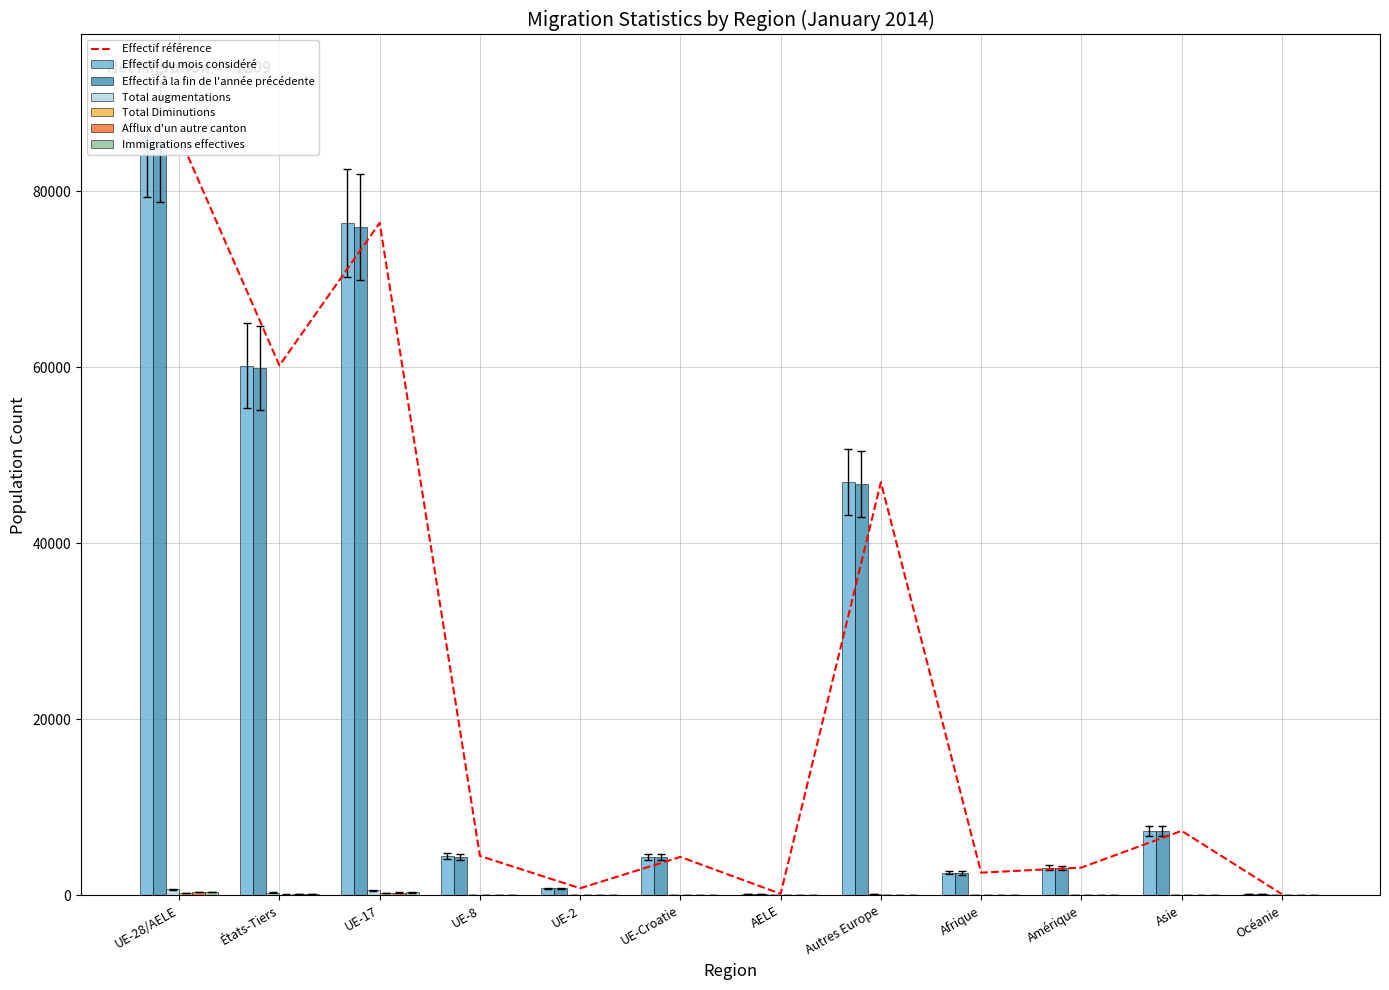

Which series has the largest range (max minus min)?

Effectif du mois considéré